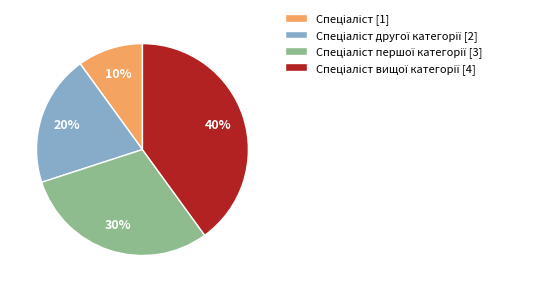

To the nearest percent, what is the difference between the largest and smallest slice percentages?

30%